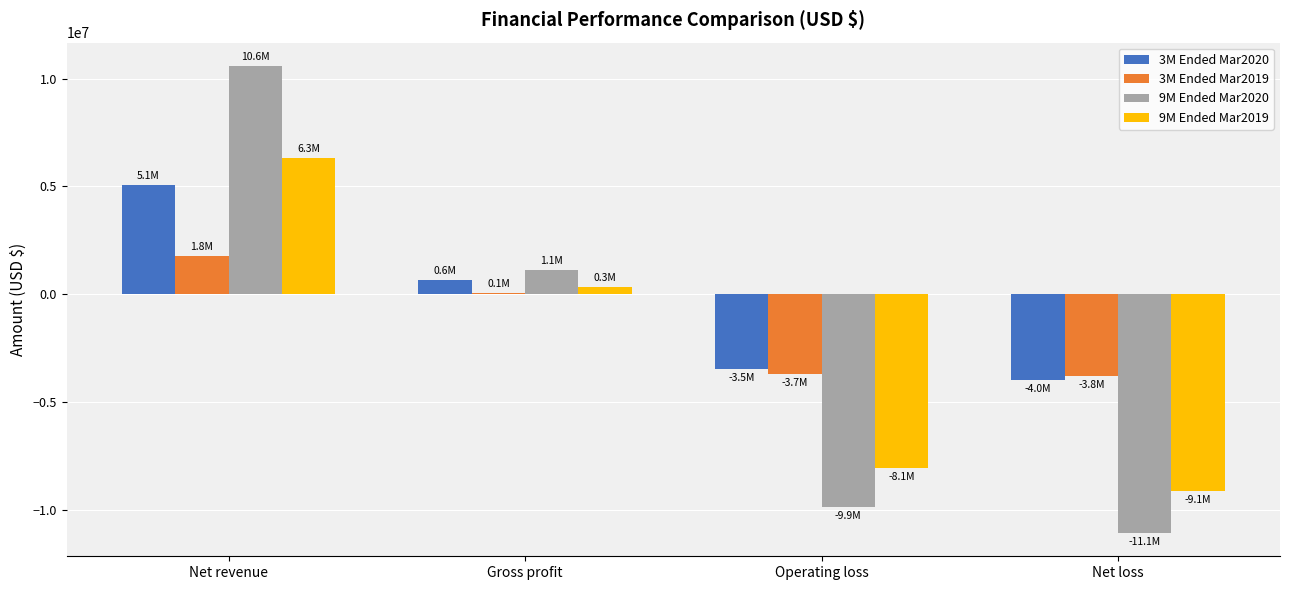

What is the total value across all series at Operating loss?

-25139000